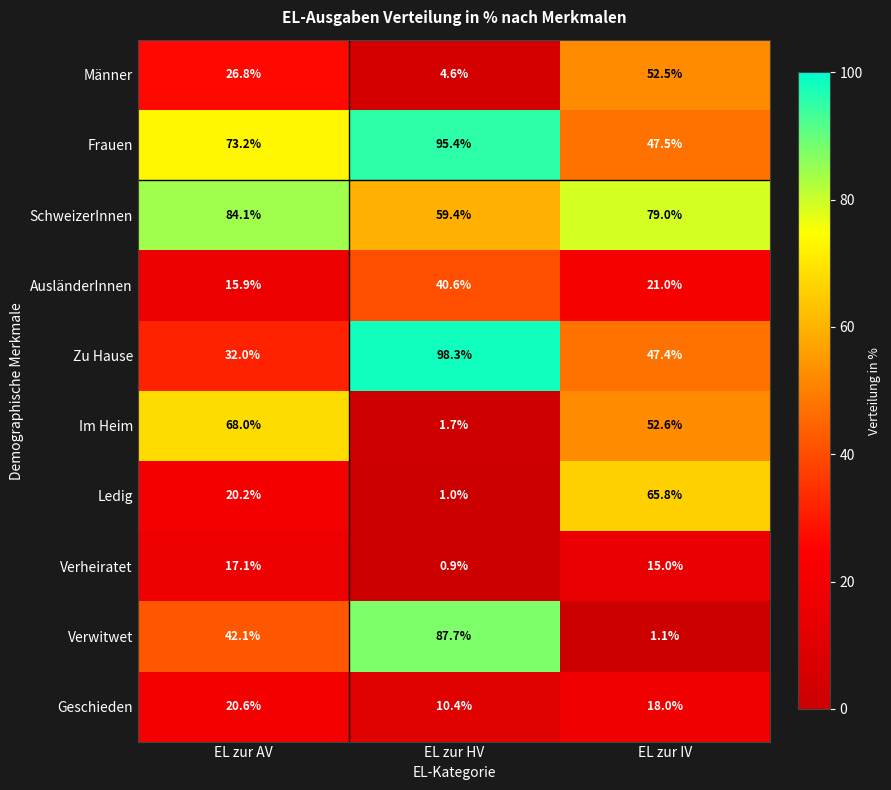

How many distinct data groups are displayed?

10